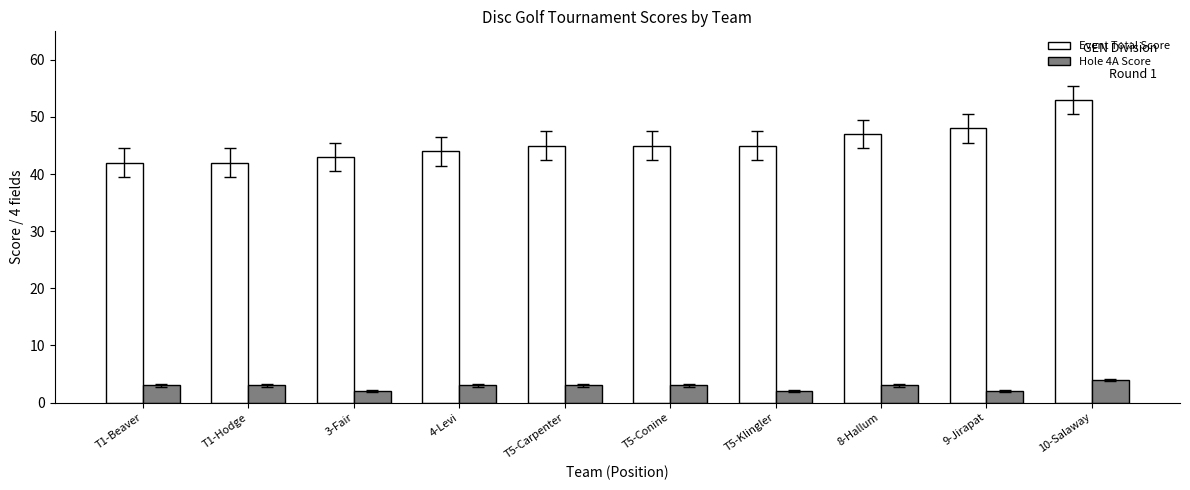

Reading left to right, transcribe all the data shown in this chart.

Event Total Score: T1-Beaver=42	T1-Hodge=42	3-Fair=43	4-Levi=44	T5-Carpenter=45	T5-Conine=45	T5-Klingler=45	8-Hallum=47	9-Jirapat=48	10-Salaway=53
Hole 4A Score: T1-Beaver=3	T1-Hodge=3	3-Fair=2	4-Levi=3	T5-Carpenter=3	T5-Conine=3	T5-Klingler=2	8-Hallum=3	9-Jirapat=2	10-Salaway=4